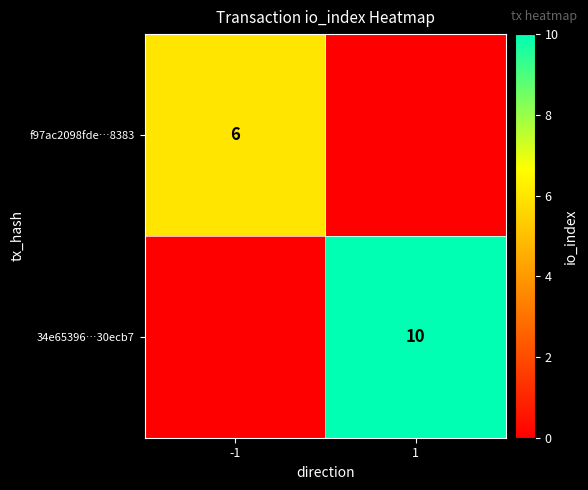

Is the value of f97ac2098fde…8383 at -1 greater than the value of 34e65396…30ecb7 at 1?

No